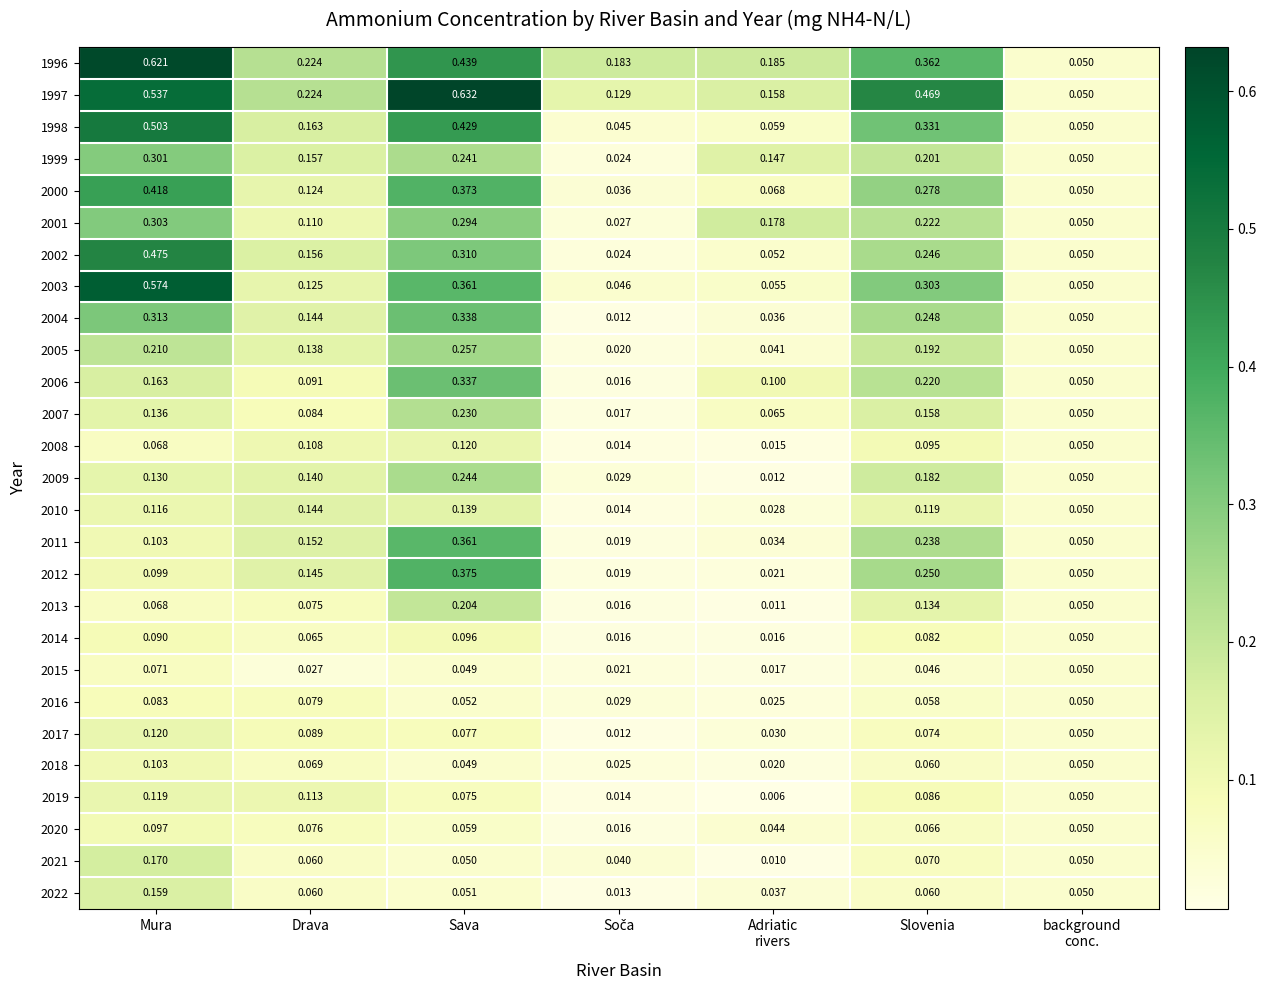

At which category does the chart reach its minimum across all series?

Adriatic
rivers